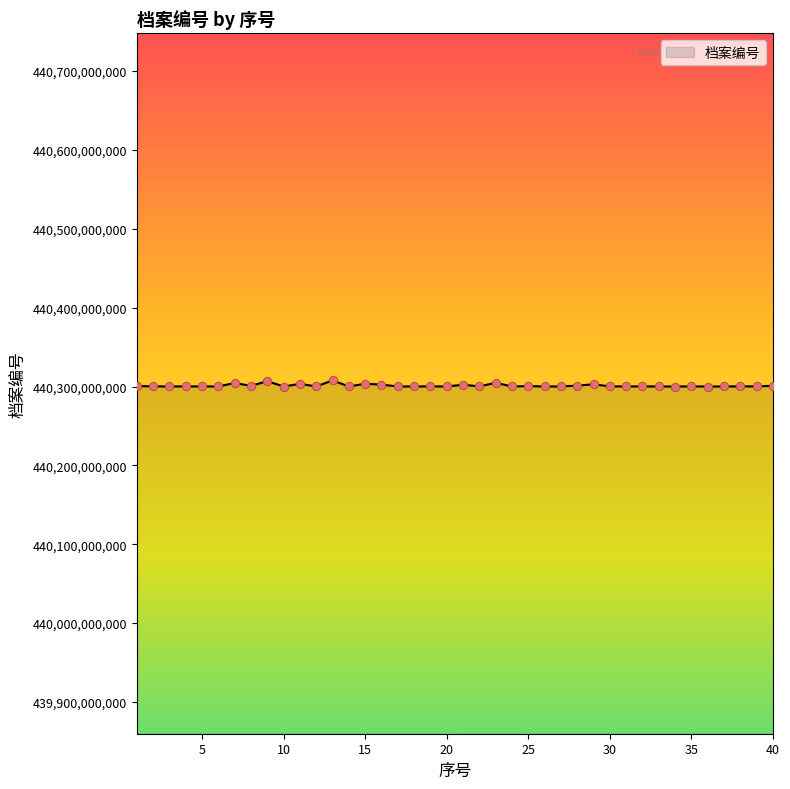

What is the maximum value shown in the chart?

440307773975